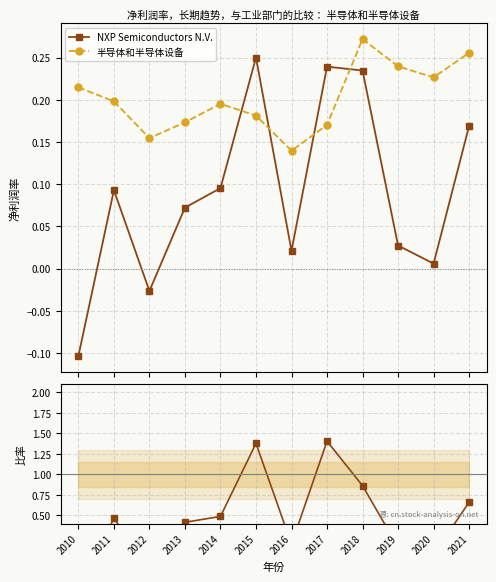

Does the chart display data point markers on the line(s)?

Yes